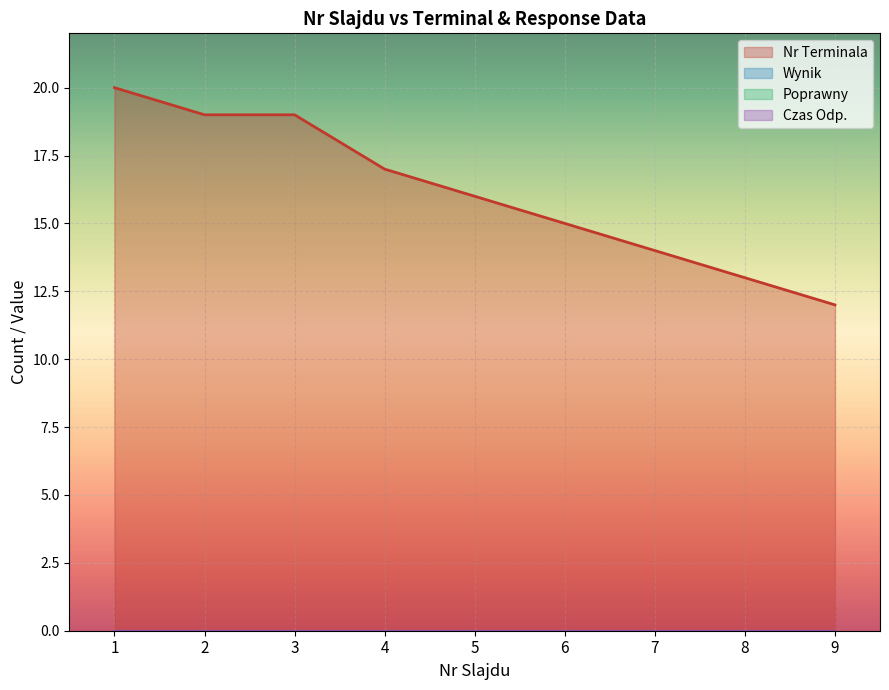

Does the chart display data point markers on the line(s)?

No